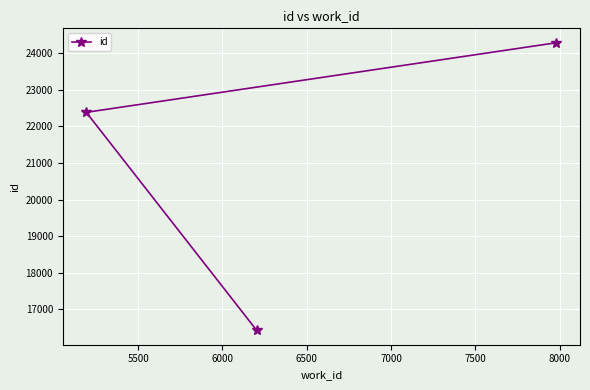

What is the sum of all values?

63091